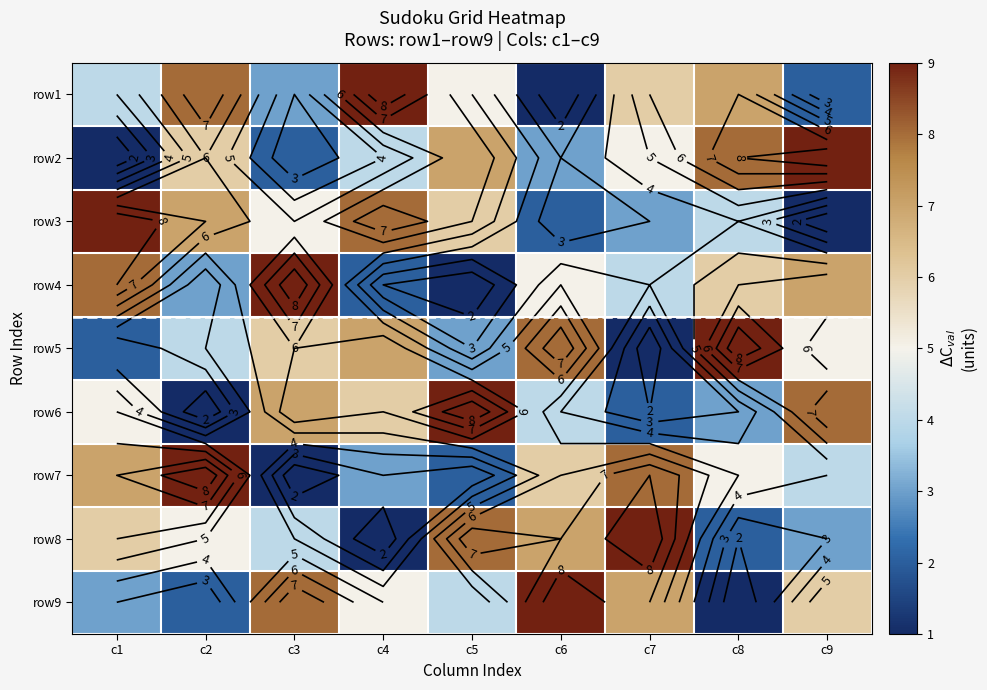

The row7 series shows 2 at c1. True or false?

False